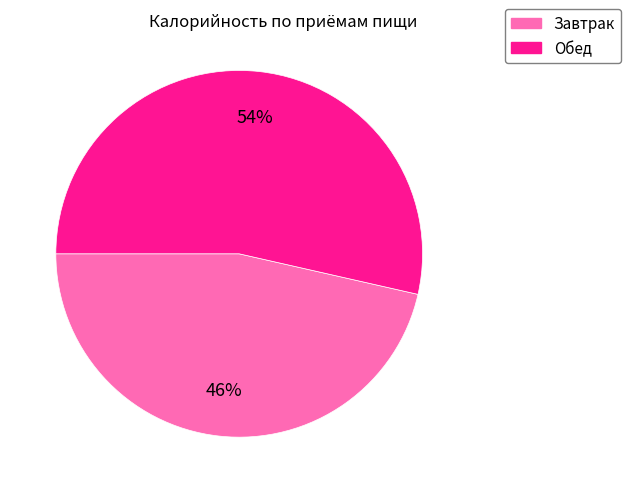

Count the number of slices in the pie.

2